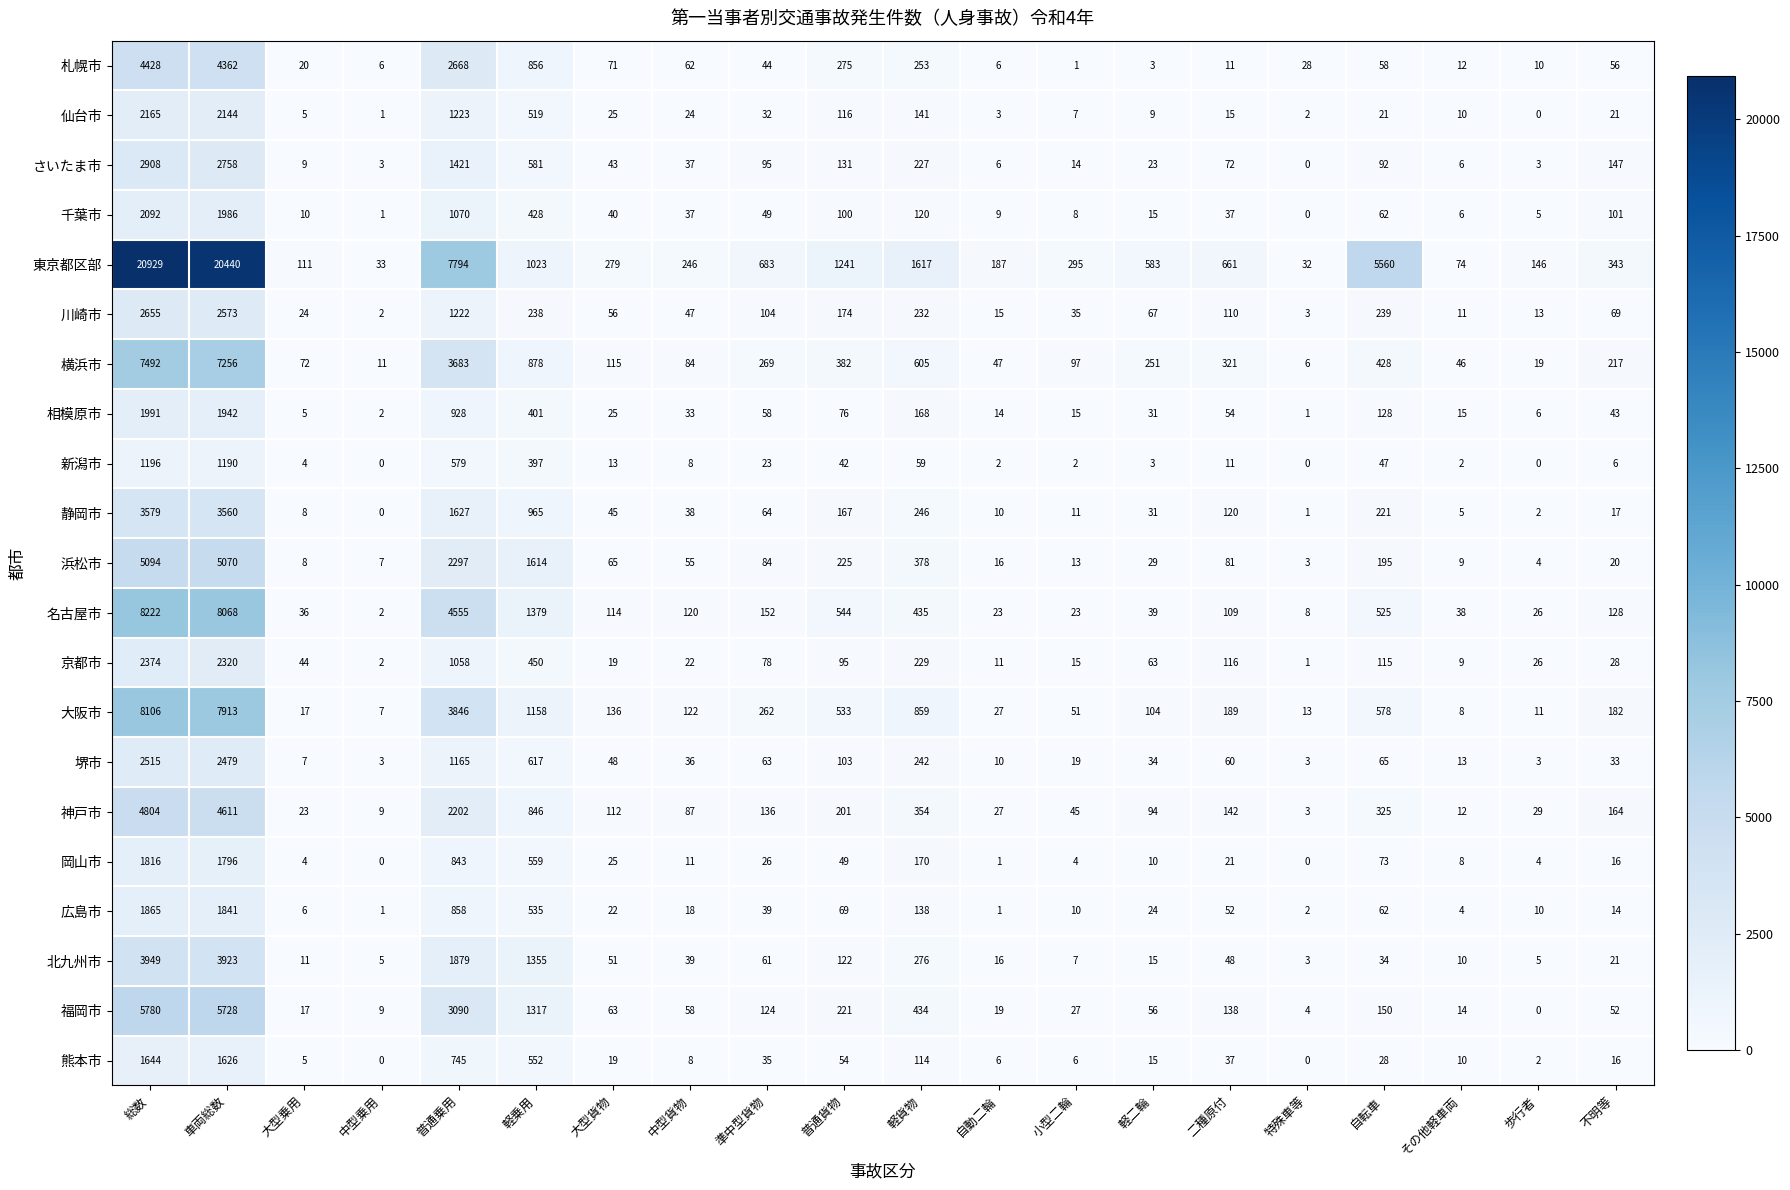

Rank the series by their maximum value, from lowest to highest.

新潟市, 熊本市, 岡山市, 広島市, 相模原市, 千葉市, 仙台市, 京都市, 堺市, 川崎市, さいたま市, 静岡市, 北九州市, 札幌市, 神戸市, 浜松市, 福岡市, 横浜市, 大阪市, 名古屋市, 東京都区部